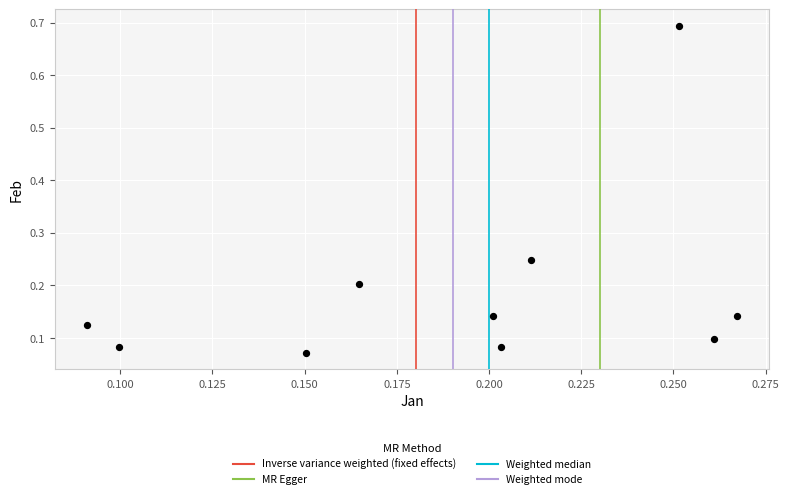

What is the range of Y values (max minus min)?

0.6